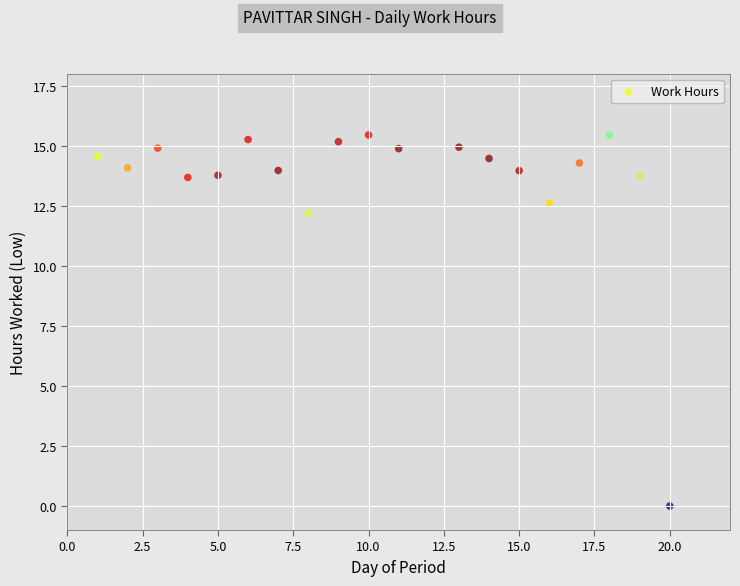

What Y value in the scatter plot is closest to 7?

12.2